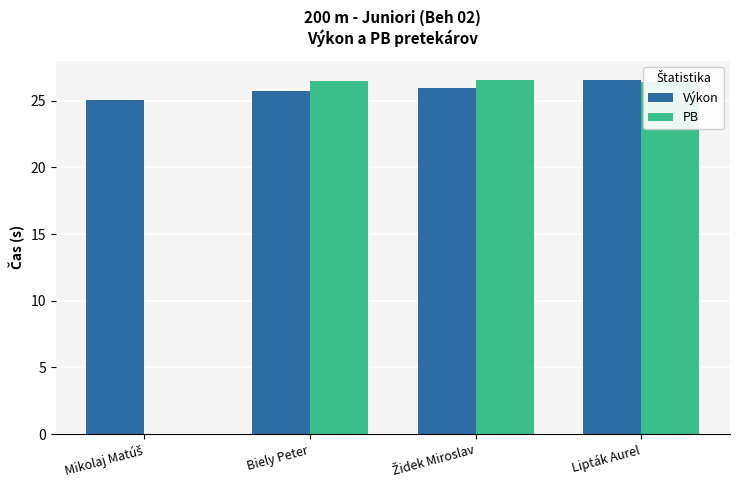

What is the maximum value for PB?

26.5